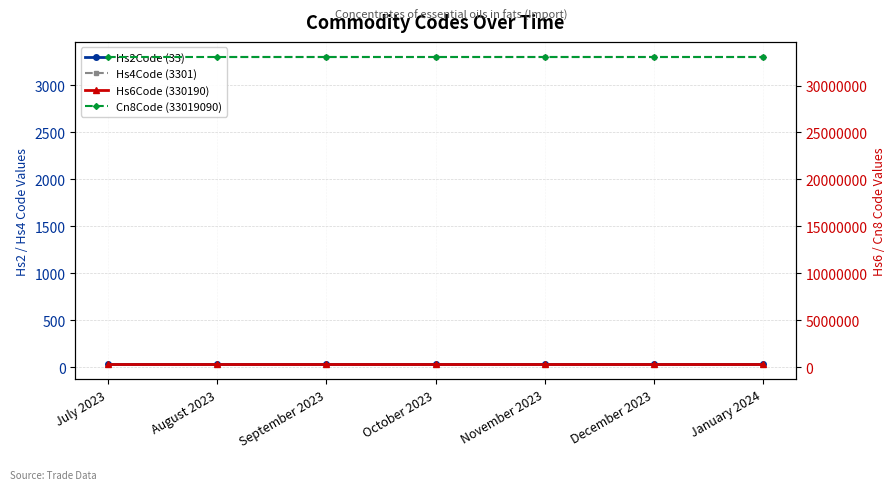

What is the difference between the highest and lowest values at October 2023?

33019057